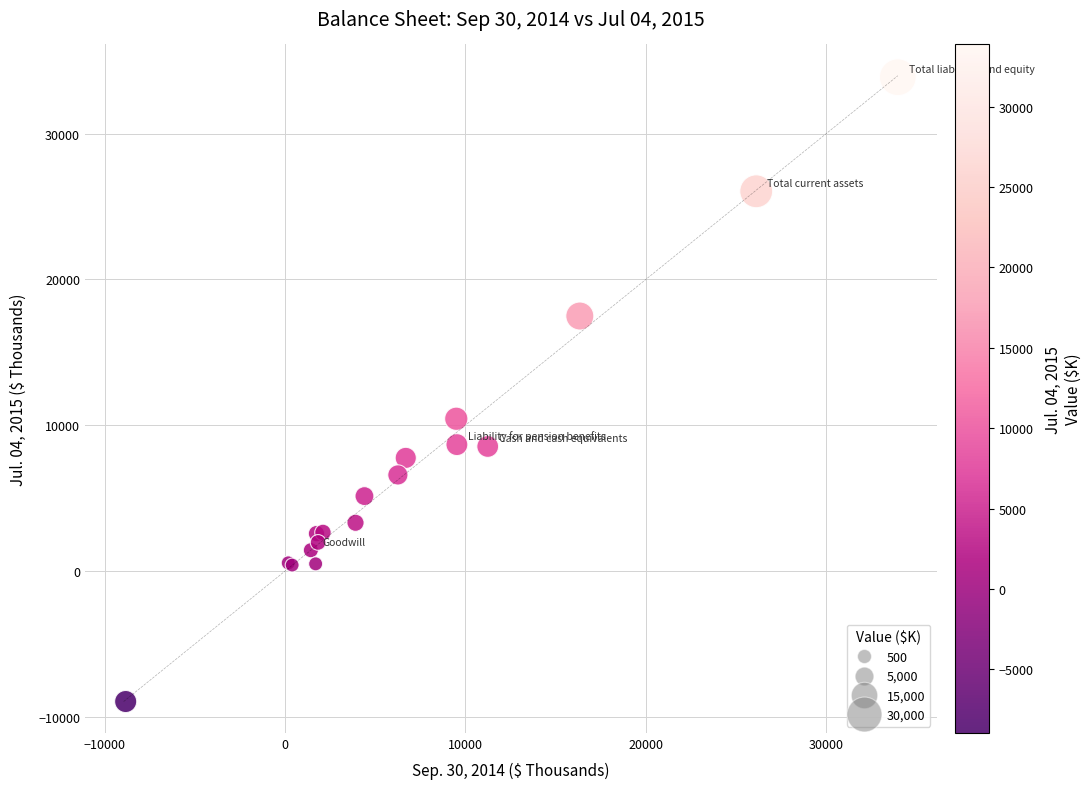

What Y value in the scatter plot is closest to 12463?

10448